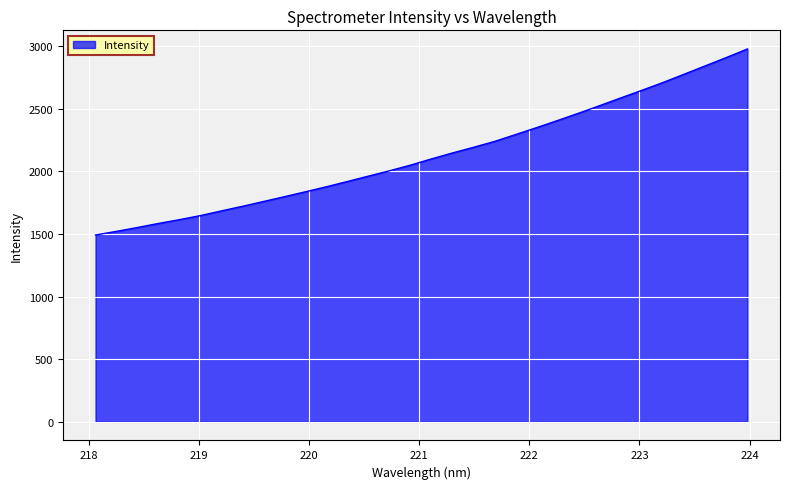

What is the difference between the maximum and minimum values?

1486.4